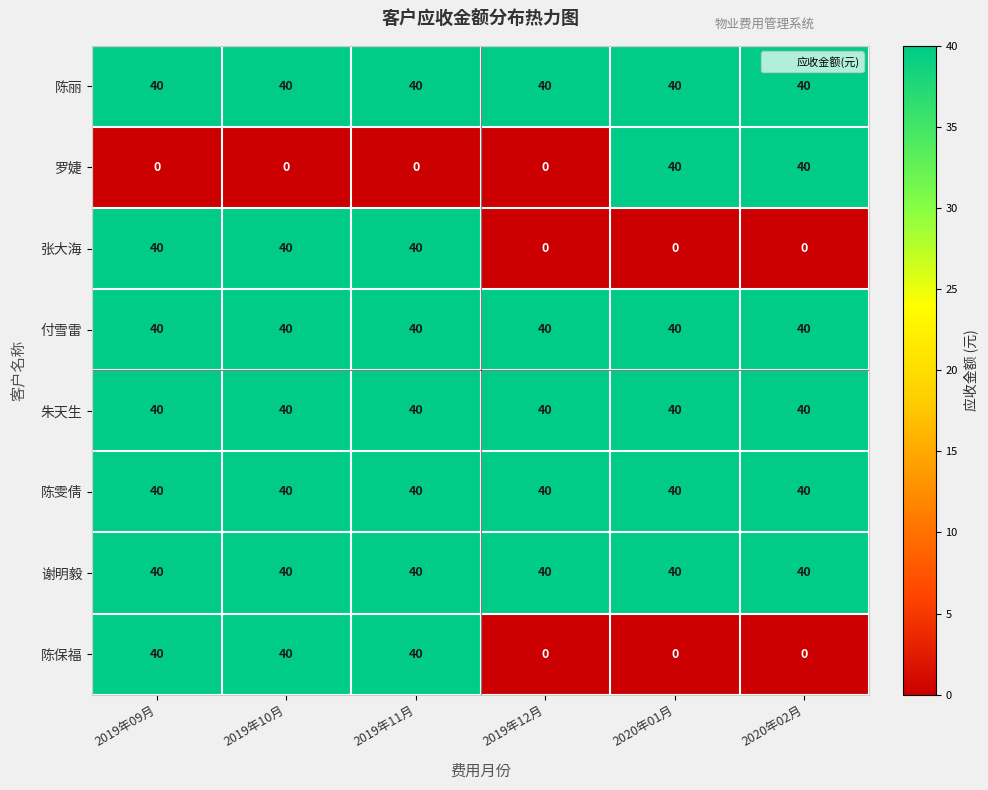

What is the minimum value for 陈丽?

40